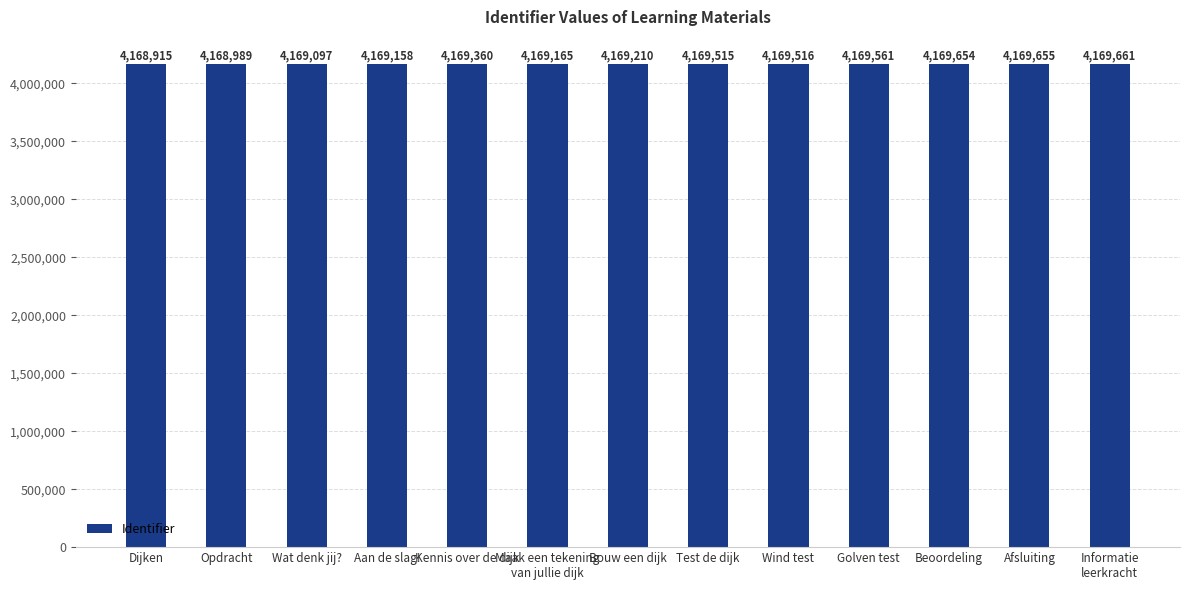

What is the change in value from Opdracht to Kennis over de dijk?

+371